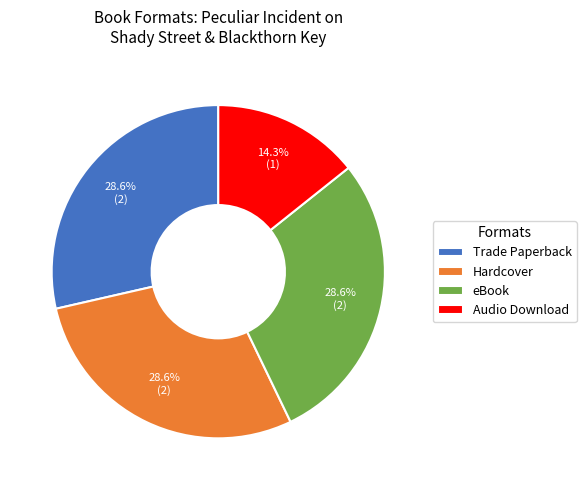

Which category has the smallest portion of the pie?

Audio Download